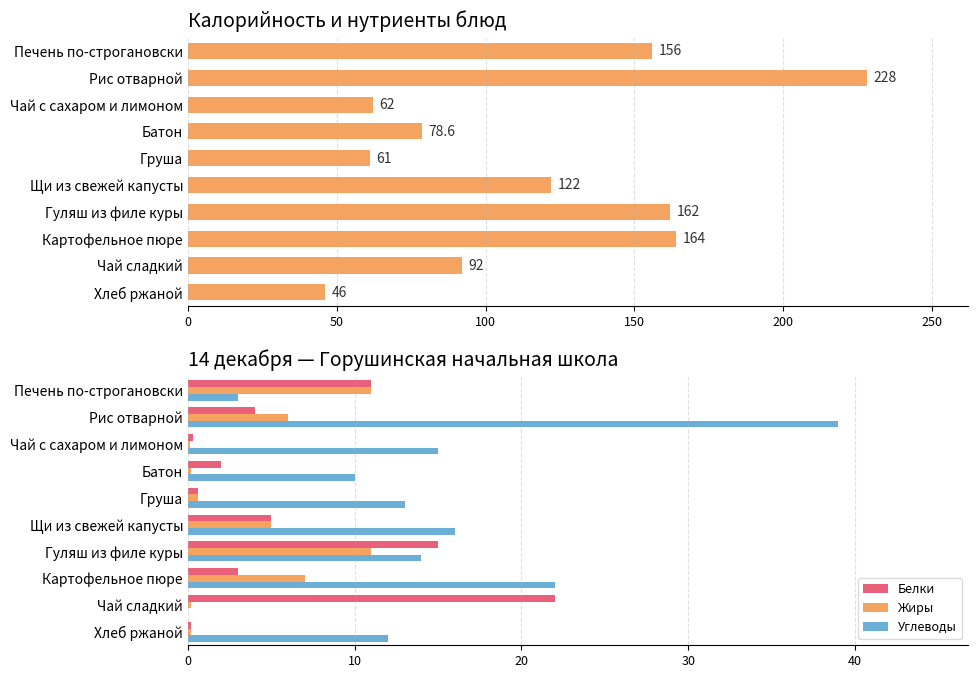

What is the difference between the highest and lowest values at Чай сладкий?

22.0